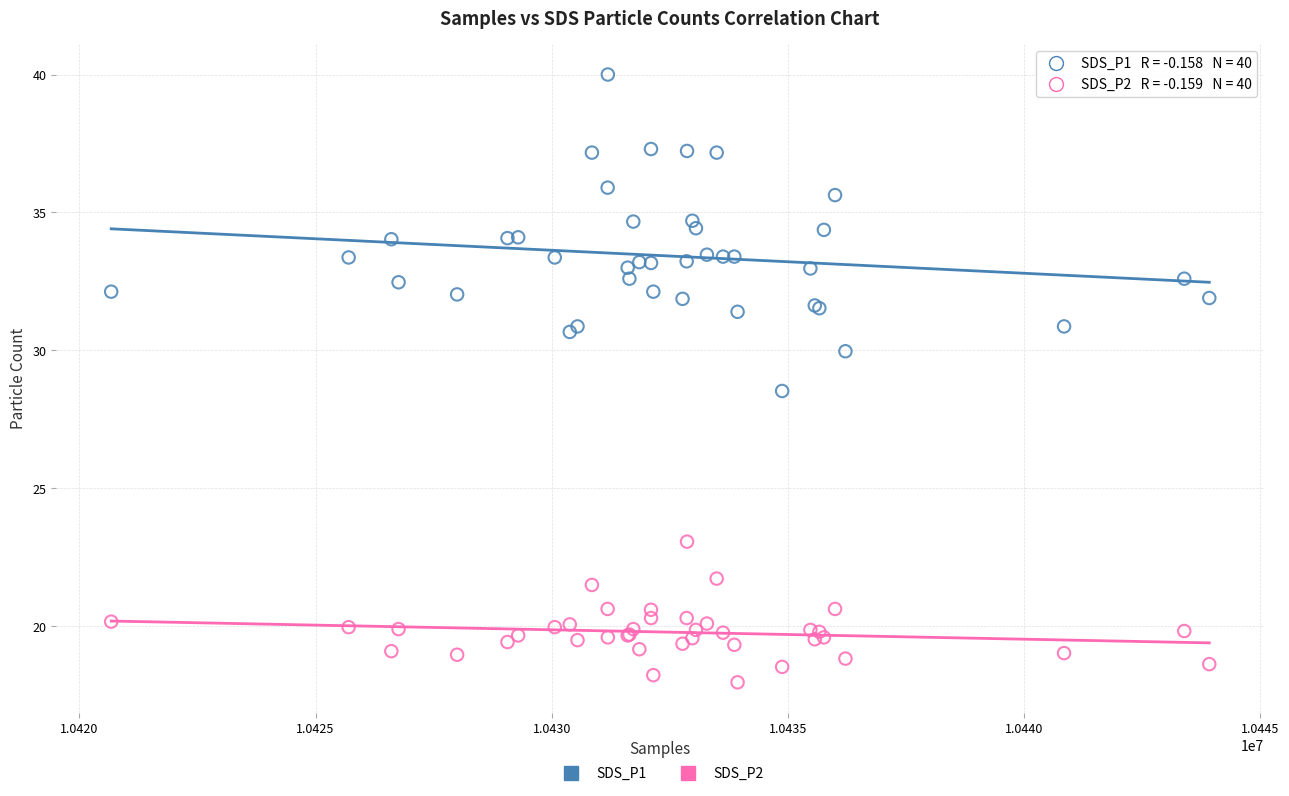

Which series reaches the maximum Y coordinate?

SDS_P1